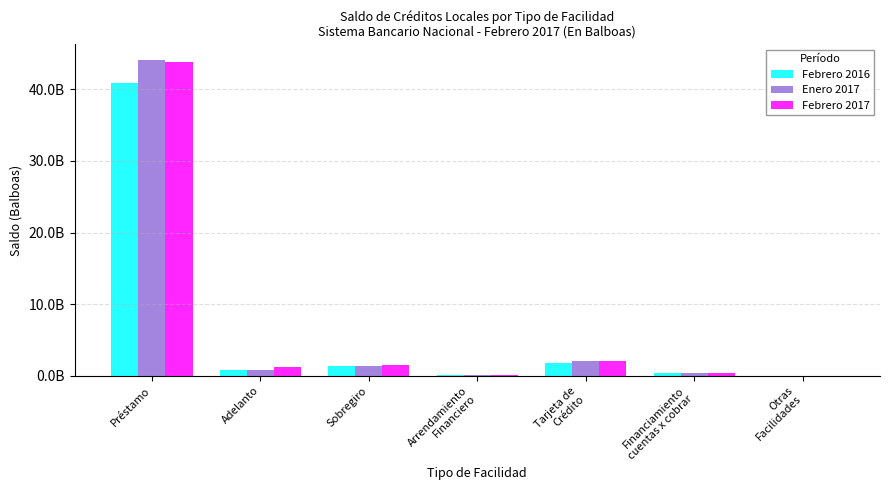

What are all the series names shown in the legend?

Febrero 2016, Enero 2017, Febrero 2017